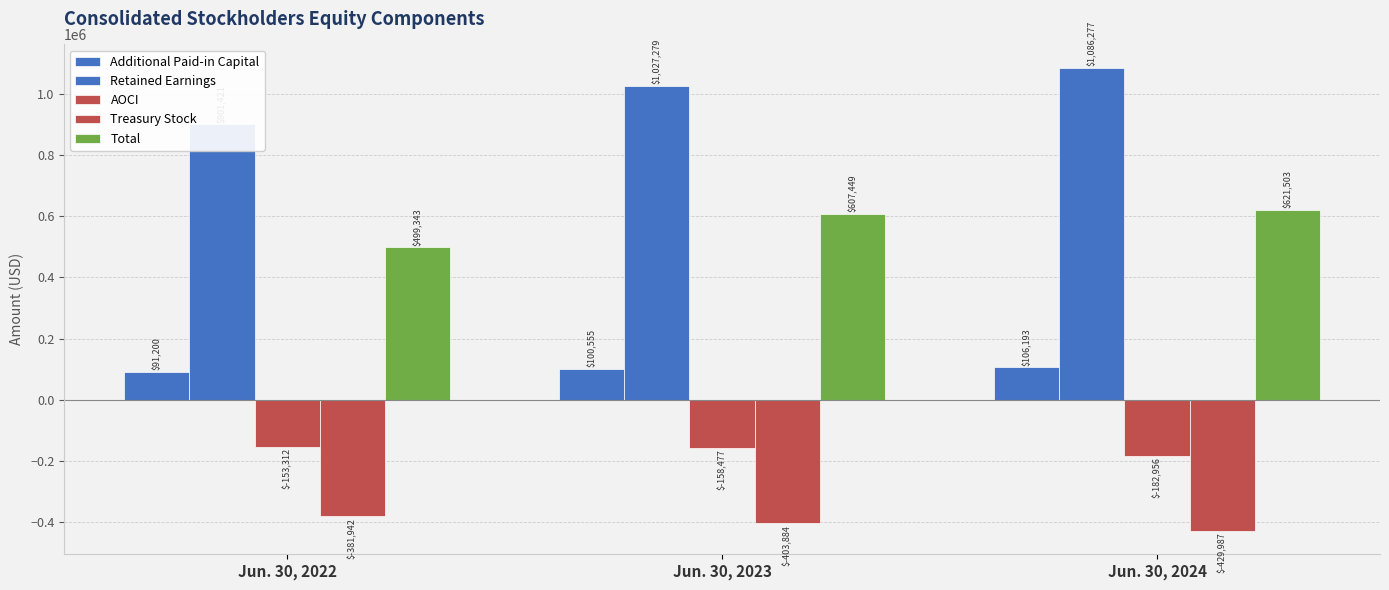

Rank the series by their average value, from highest to lowest.

Retained Earnings, Total, Additional Paid-in Capital, AOCI, Treasury Stock